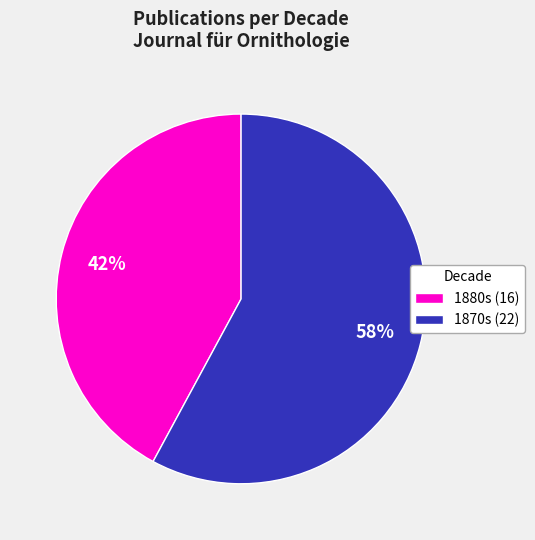

Rank the categories by value from lowest to highest.

1880s (16), 1870s (22)